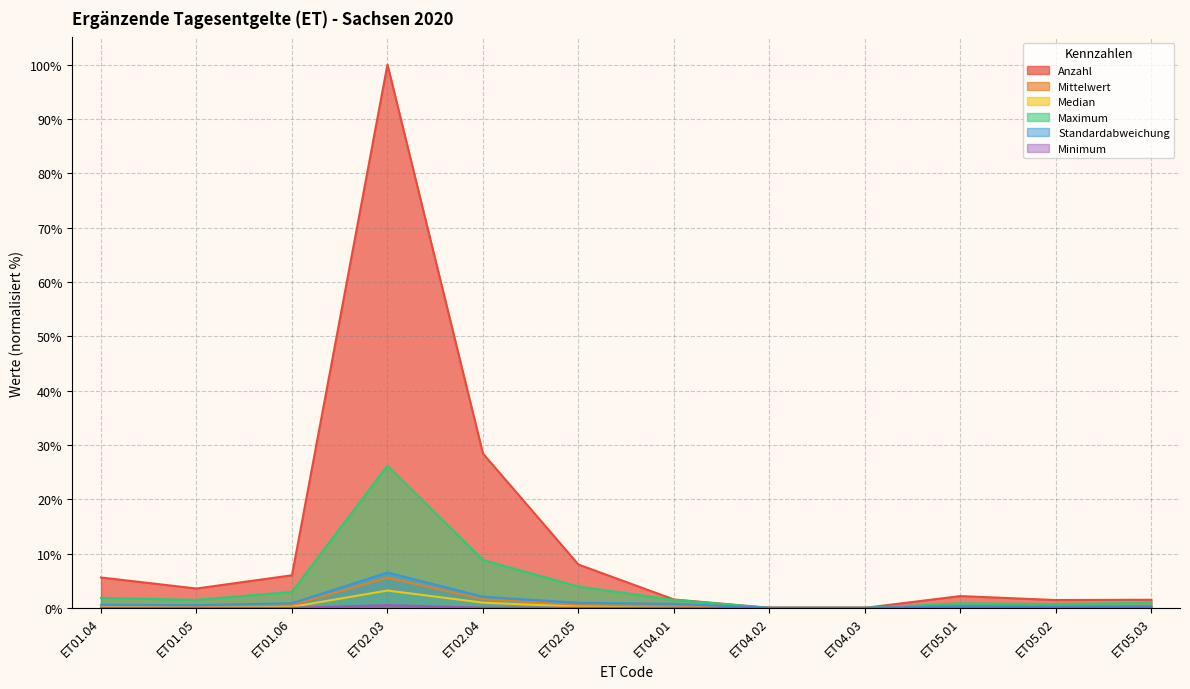

How many values in Mittelwert are above zero?

10